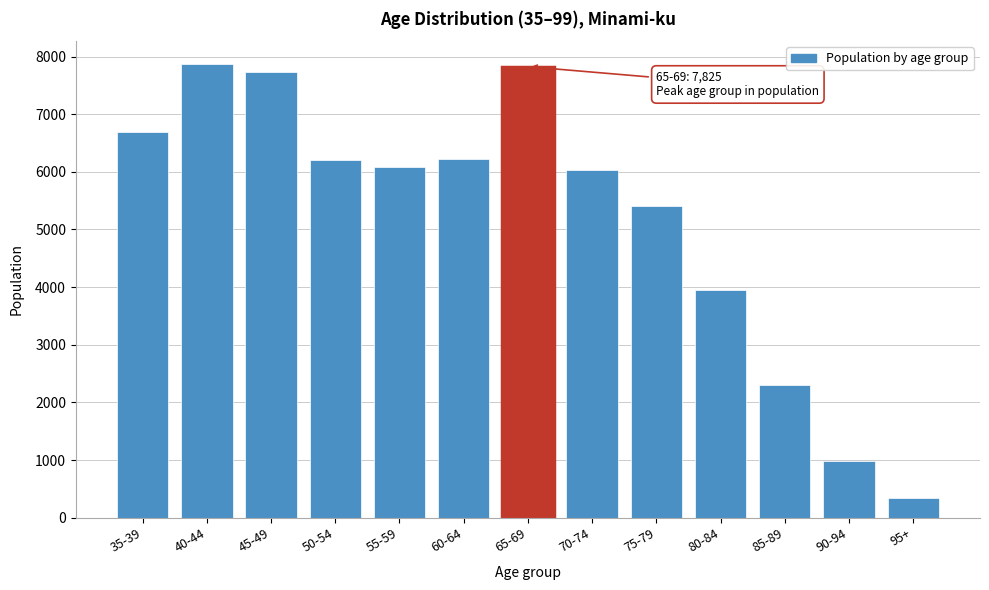

The value at 65-69 is 7825. True or false?

True